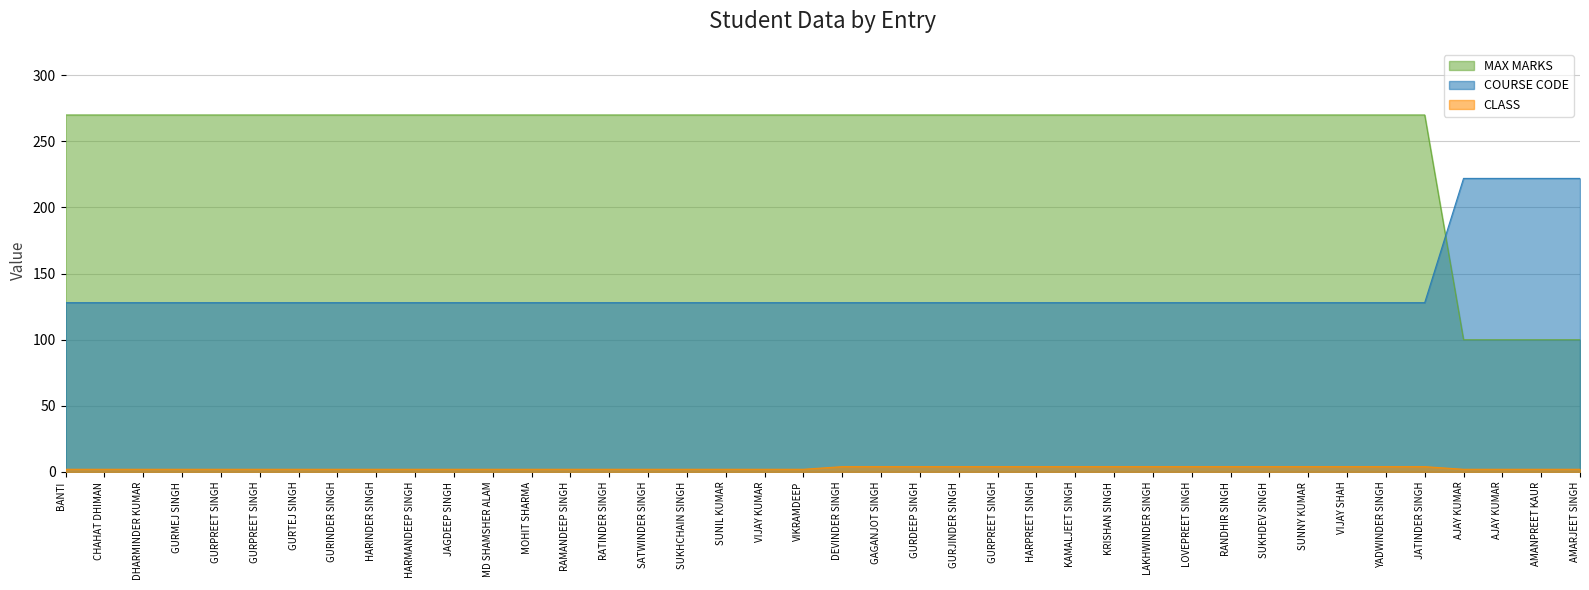

At which category does the chart reach its minimum across all series?

BANTI